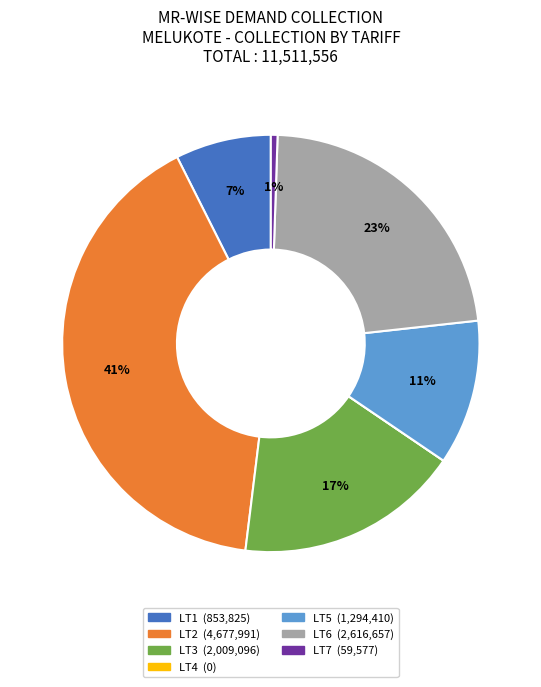

Is there a majority slice in this chart?

No